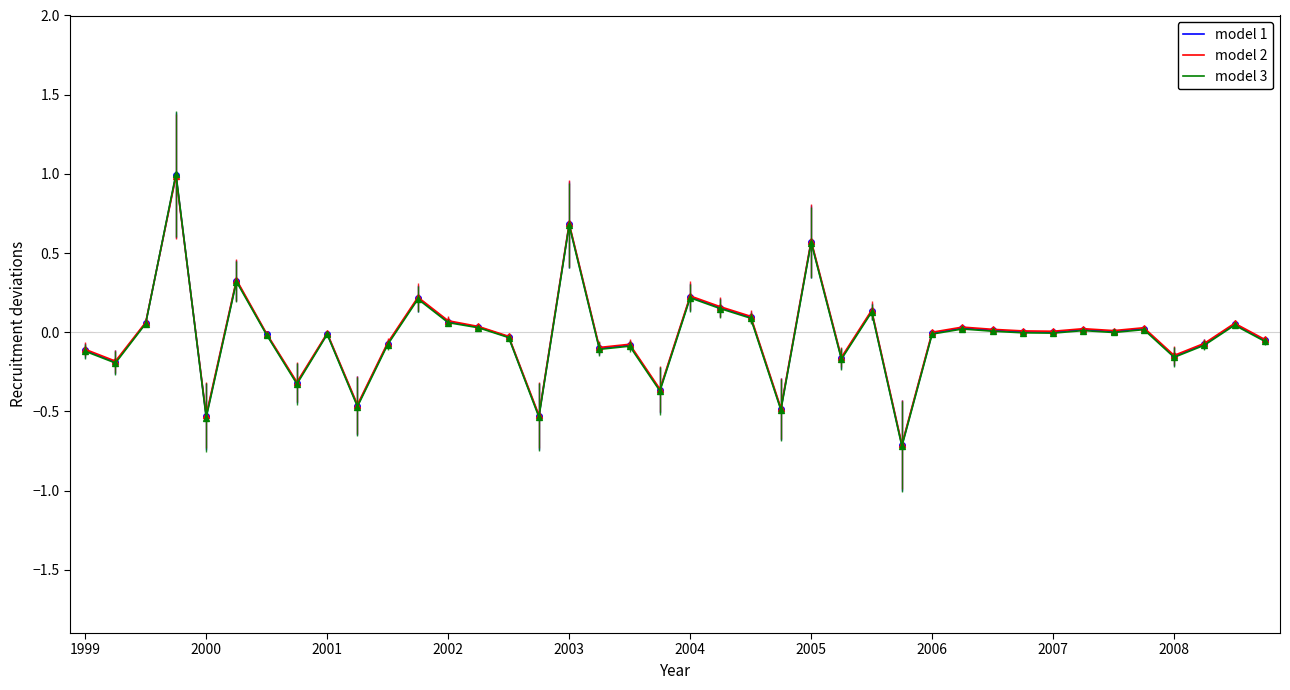

What are all the series names shown in the legend?

model 1, model 2, model 3